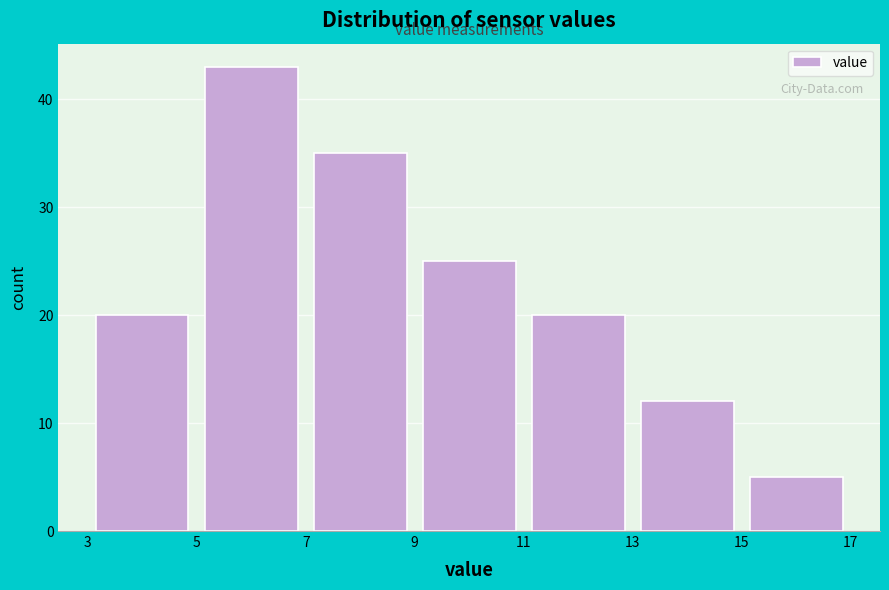

Reading left to right, transcribe this chart: for each bar, give the range it covers on the x-axis and its height. The values are not printed on the chart, so give them approximately, as read against the axis.

3 to 5: 20
5 to 7: 43
7 to 9: 35
9 to 11: 25
11 to 13: 20
13 to 15: 12
15 to 17: 5